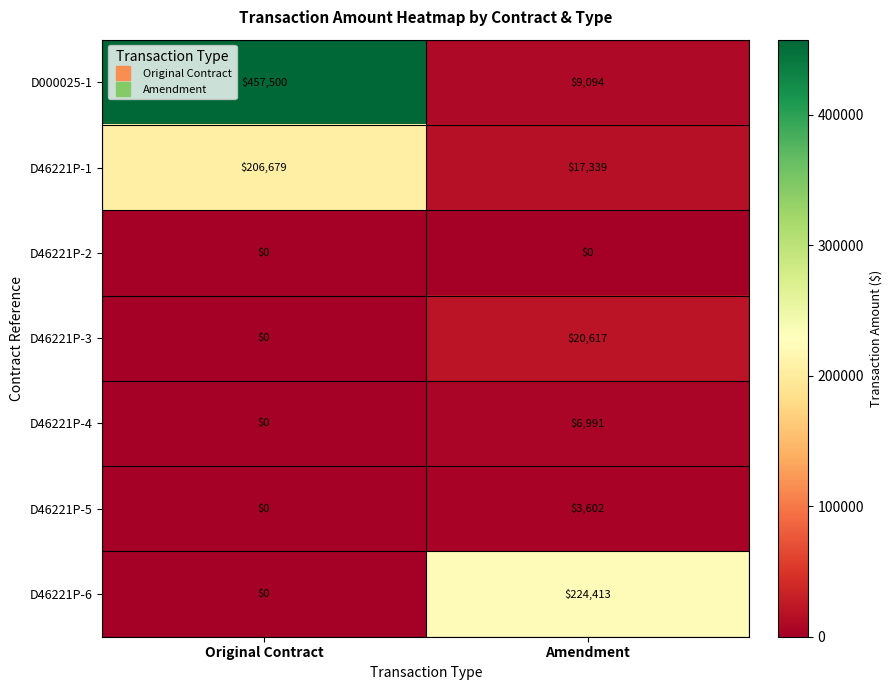

What is the total value across all series at Amendment?

282056